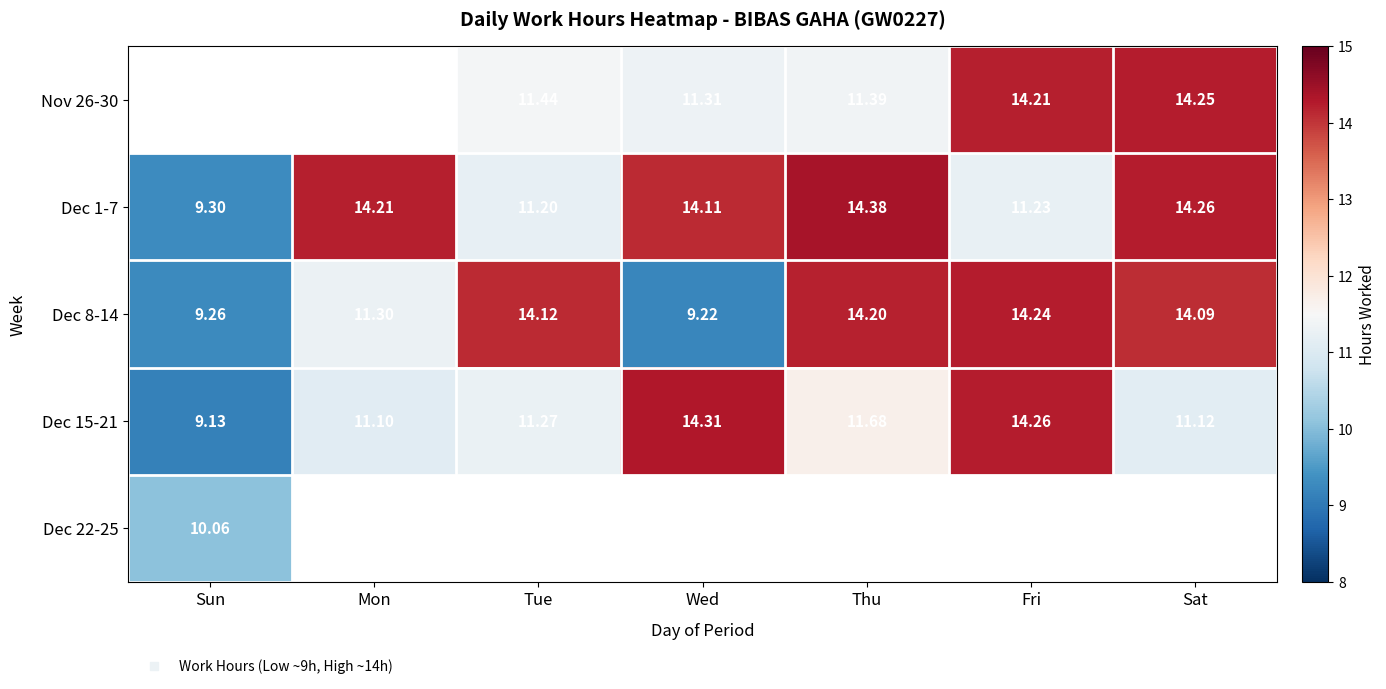

At Tue, list the series in order from smallest to largest.

Dec 1-7, Dec 15-21, Nov 26-30, Dec 8-14, Dec 22-25